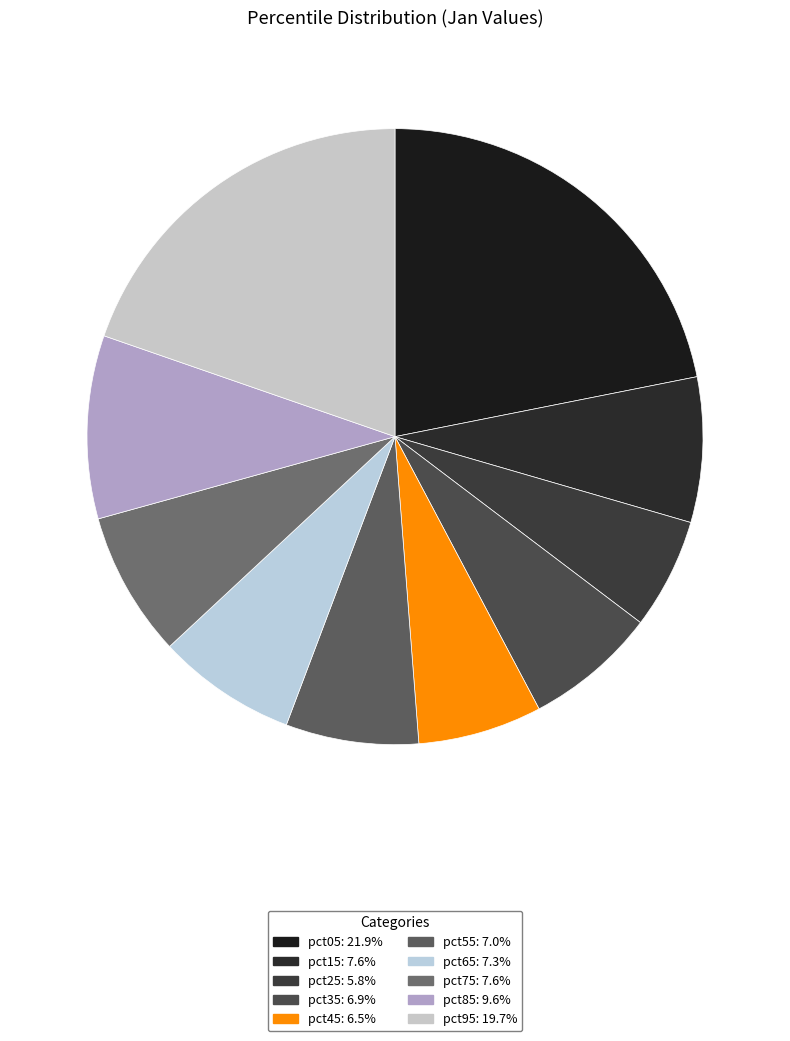

Does pct85 represent more than half of the total?

No